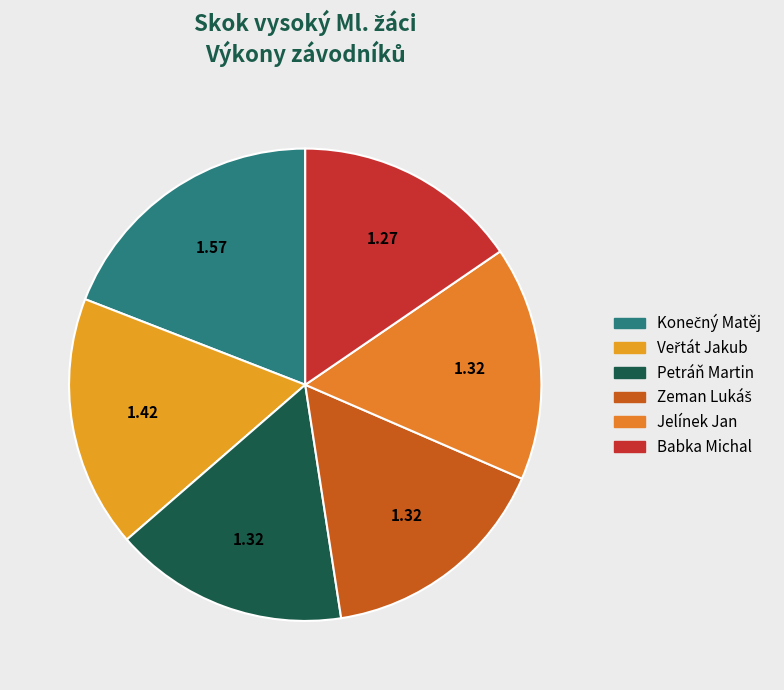

What is the smallest slice in the pie chart?

Babka Michal